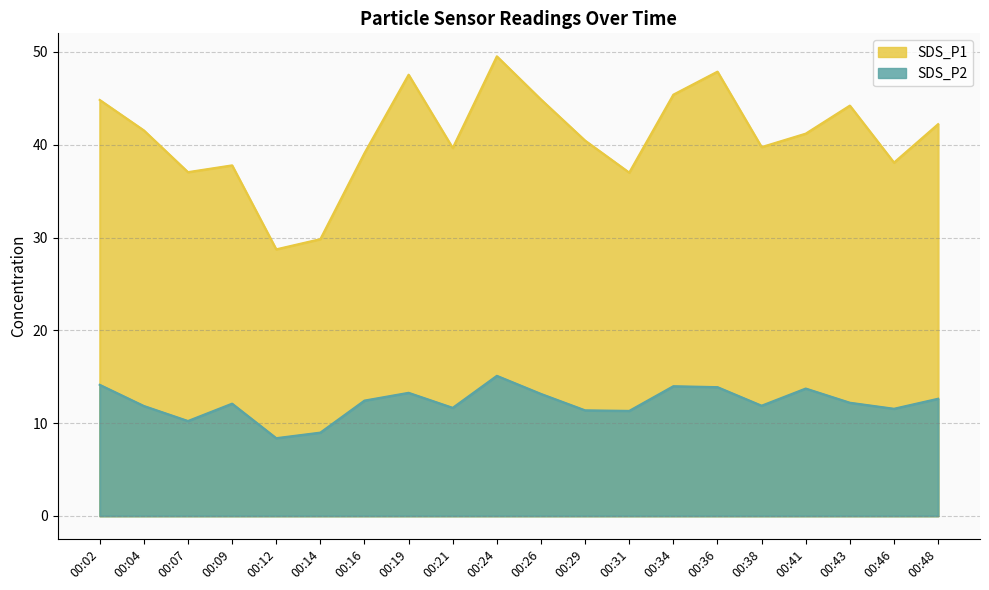

Which label corresponds to the smallest value in the chart?

00:12